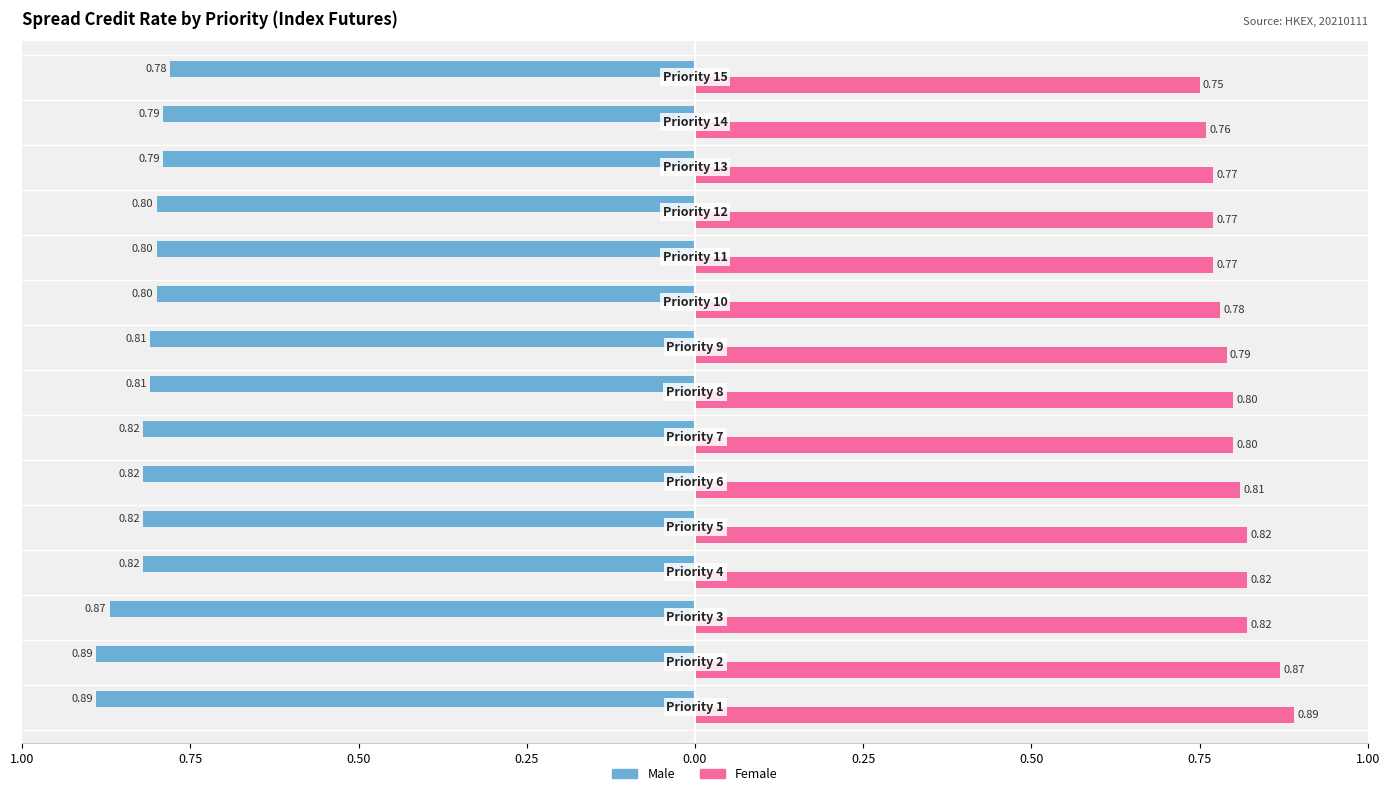

Rank the series by their maximum value, from lowest to highest.

Male, Female